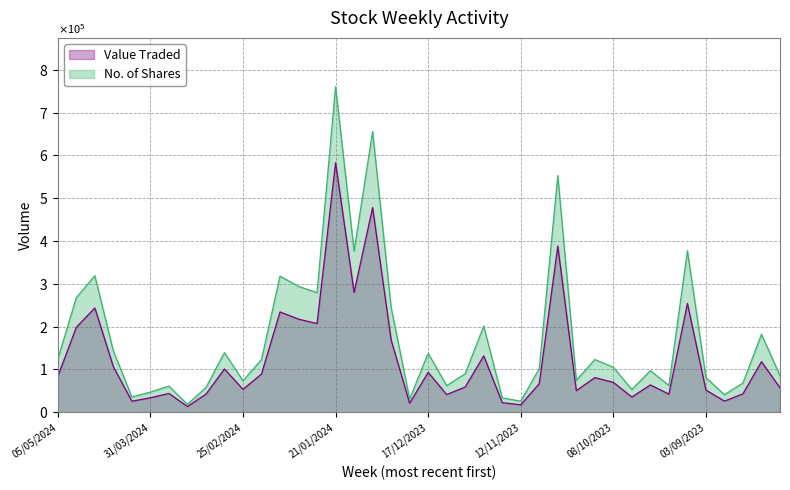

At how many categories does at least one series exceed 95366?

22